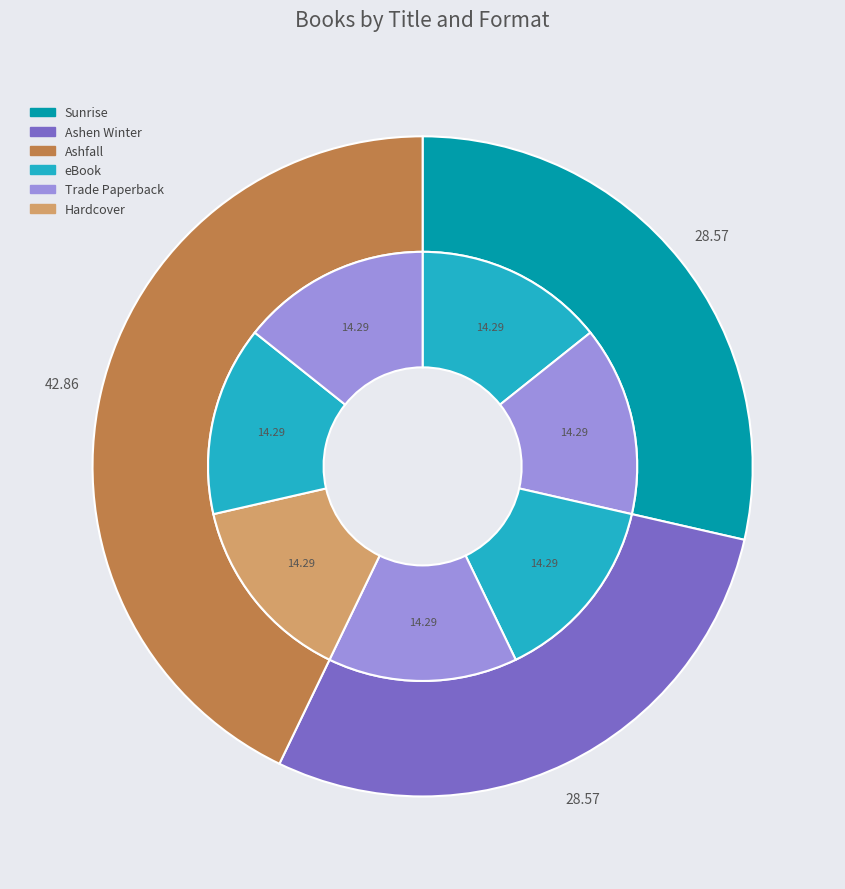

Is there a majority slice in this chart?

No